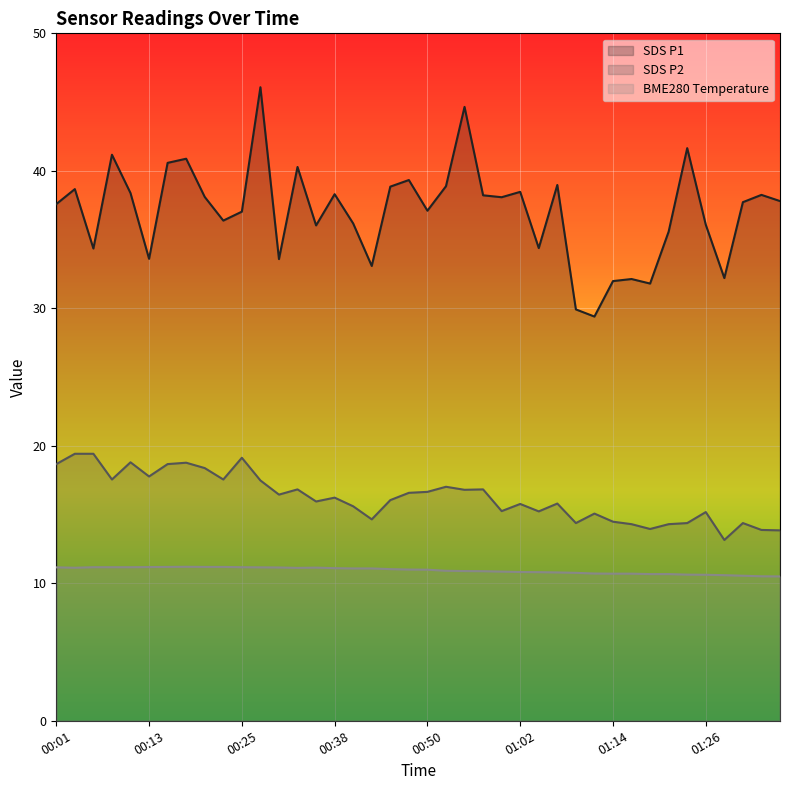

What is the sum of the SDS_P1 values at 01:02 and 00:47?

77.8